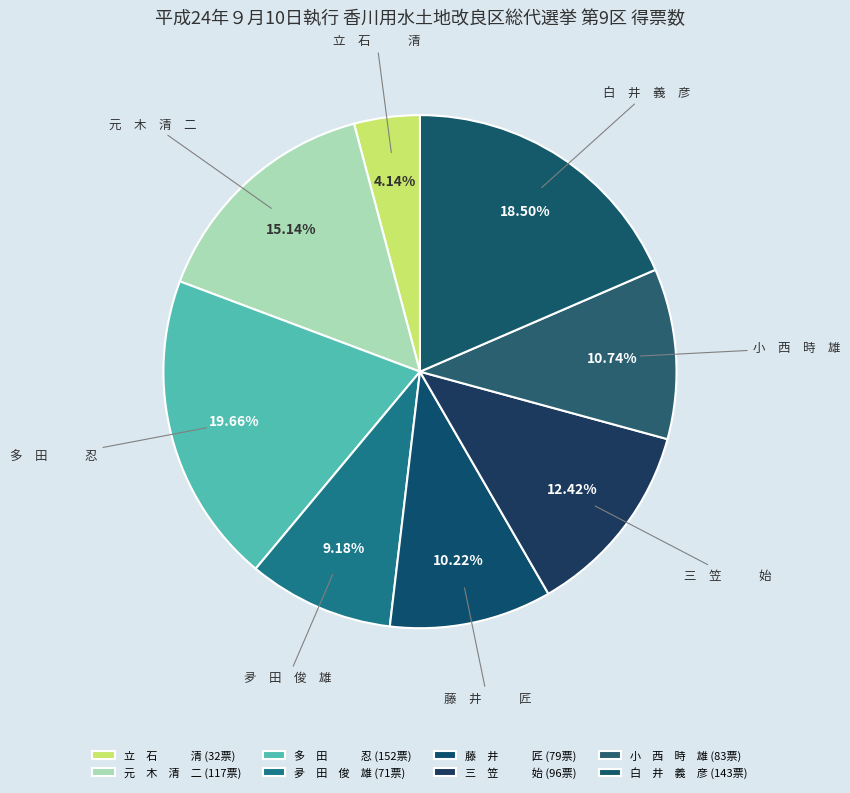

Count the number of slices in the pie.

8